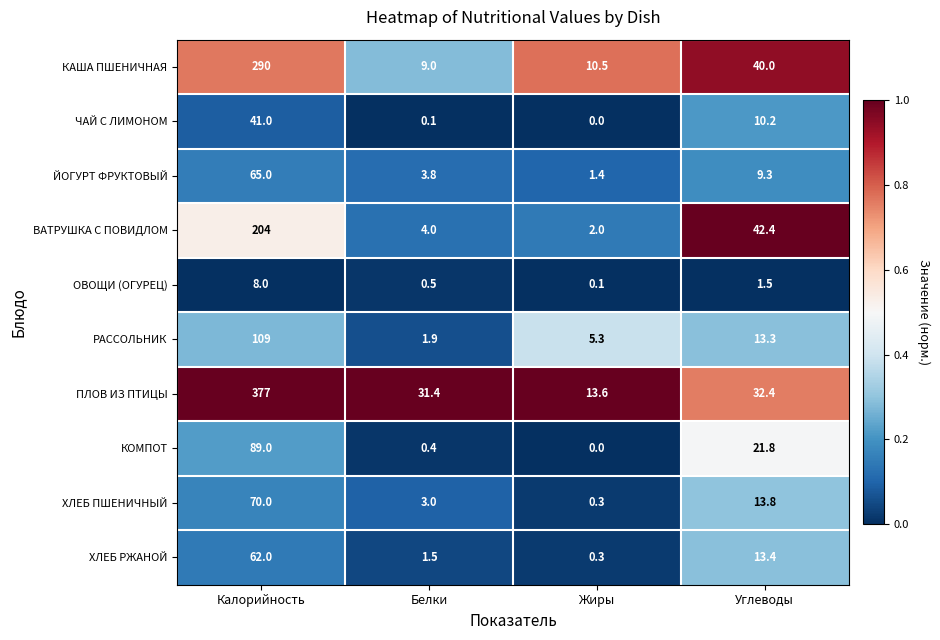

Which series changed the most between Белки and Жиры?

ПЛОВ ИЗ ПТИЦЫ